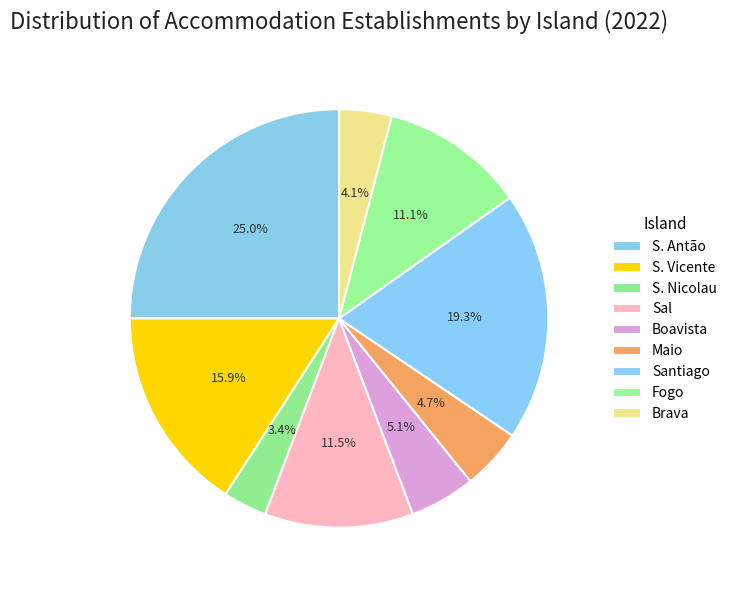

What percentage is NOT represented by Sal?

88.5%